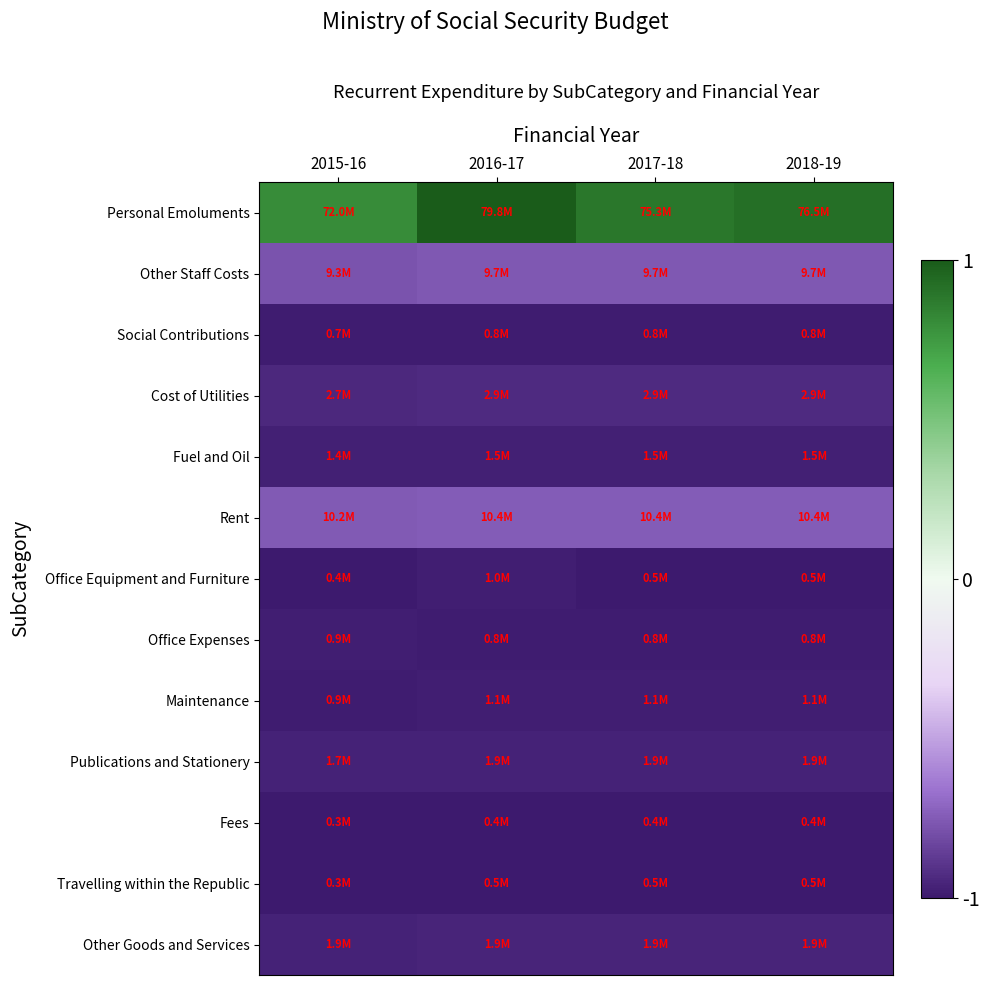

Which series has the largest range (max minus min)?

Personal Emoluments